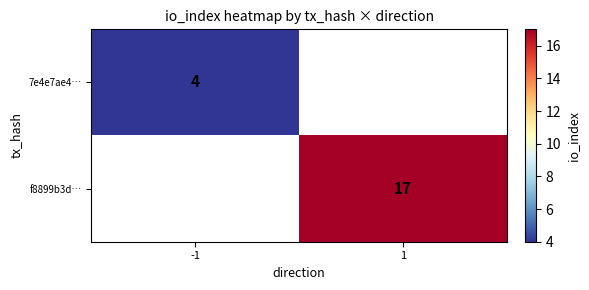

The value of 7e4e7ae4… at -1 is 2. True or false?

False